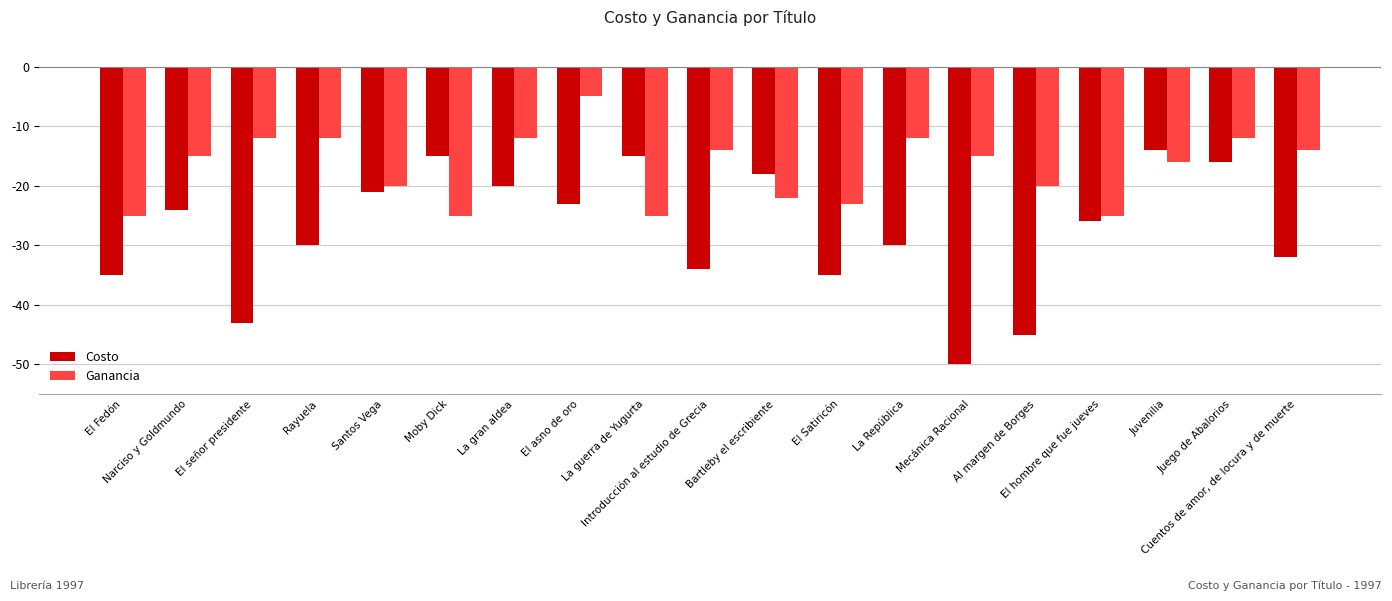

What is the total value across all series at El Fedón?

-60